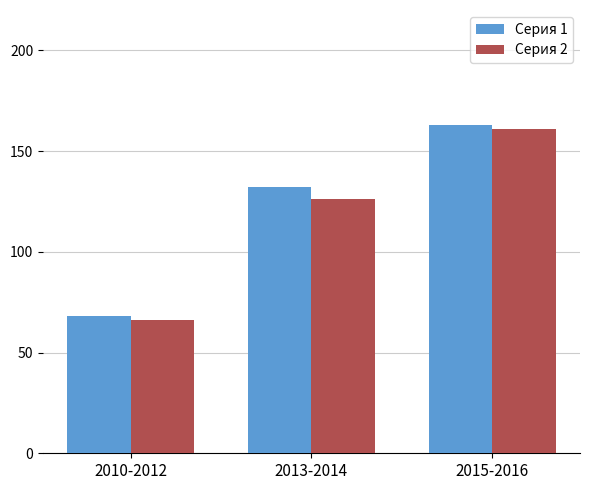

The value of Серия 1 at 2010-2012 is 68. True or false?

True